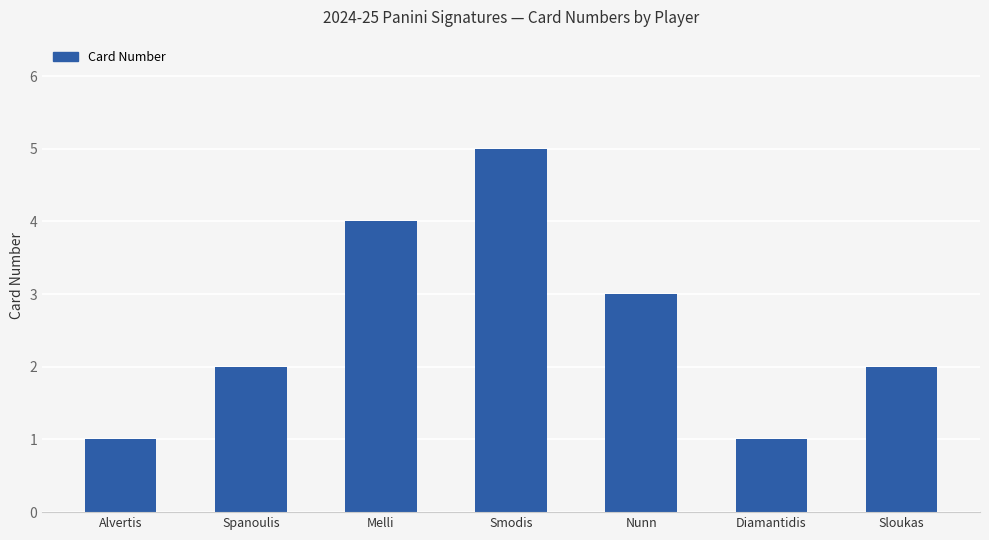

Between Melli and Smodis, which is larger?

Smodis